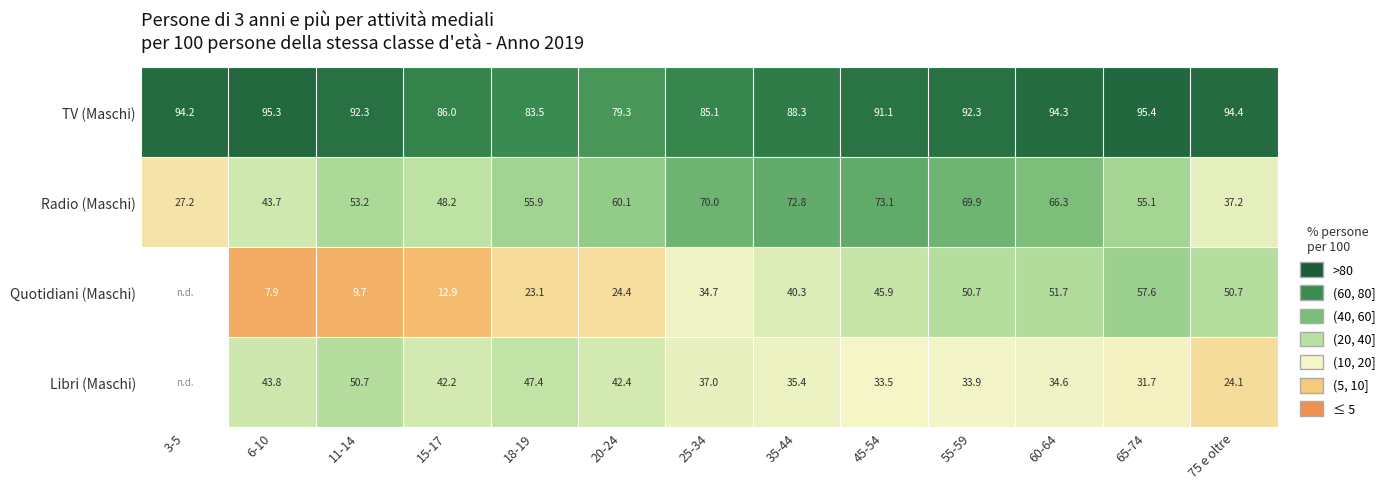

What is the spread (max minus min) of values at 3-5?

67.0